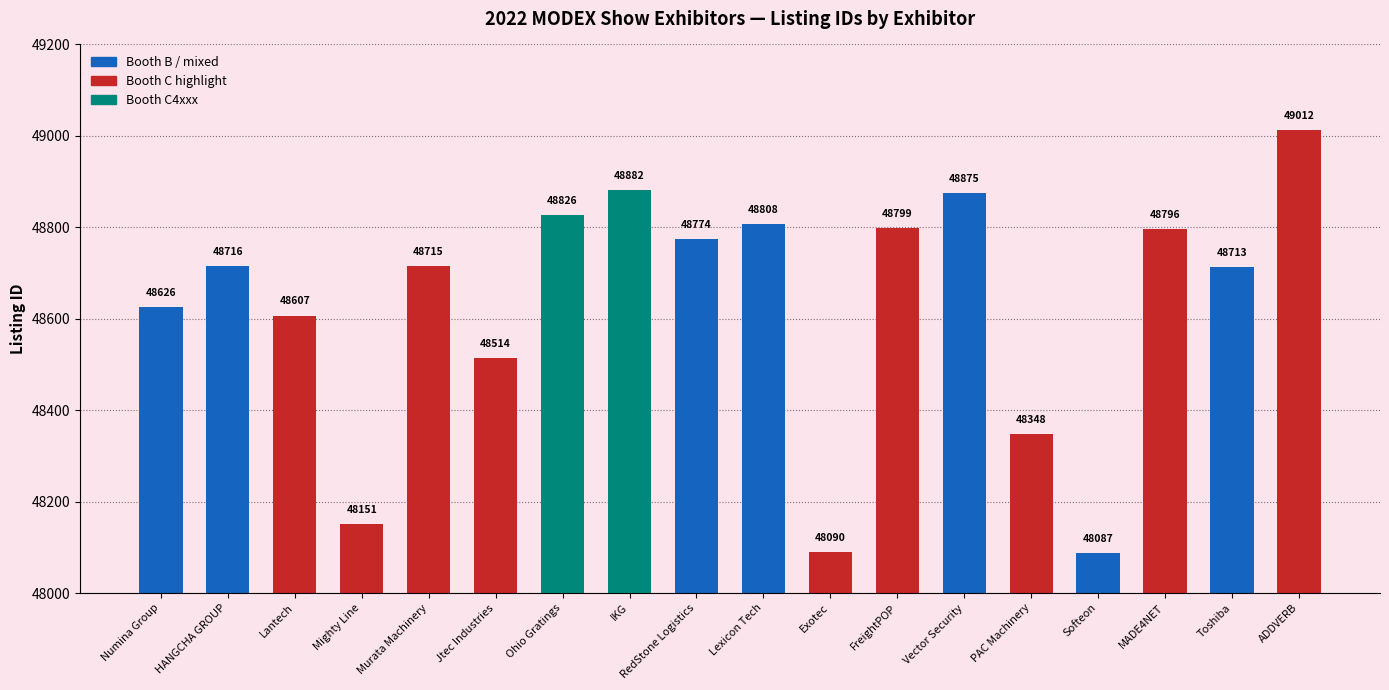

Between Jtec Industries and PAC Machinery, which is larger?

Jtec Industries